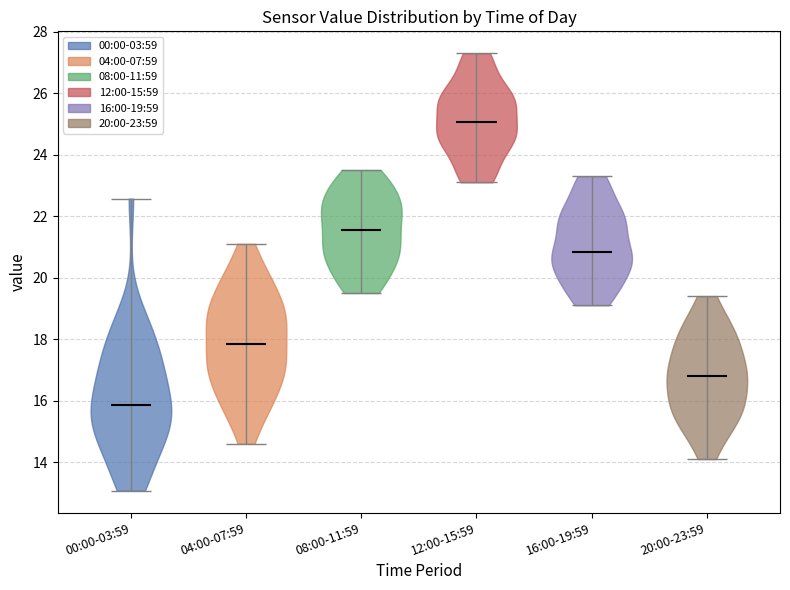

Reading left to right, read every violin against the y-axis: where its median line is, and the lowest and highest points it reaches. The values are not printed on the chart, so give them approximately, as read against the axis.

00:00-03:59: median line 15.8, lowest point 13.0, highest point 22.6
04:00-07:59: median line 17.8, lowest point 14.6, highest point 21.2
08:00-11:59: median line 21.6, lowest point 19.6, highest point 23.6
12:00-15:59: median line 25.0, lowest point 23.2, highest point 27.4
16:00-19:59: median line 20.8, lowest point 19.2, highest point 23.4
20:00-23:59: median line 16.8, lowest point 14.2, highest point 19.4